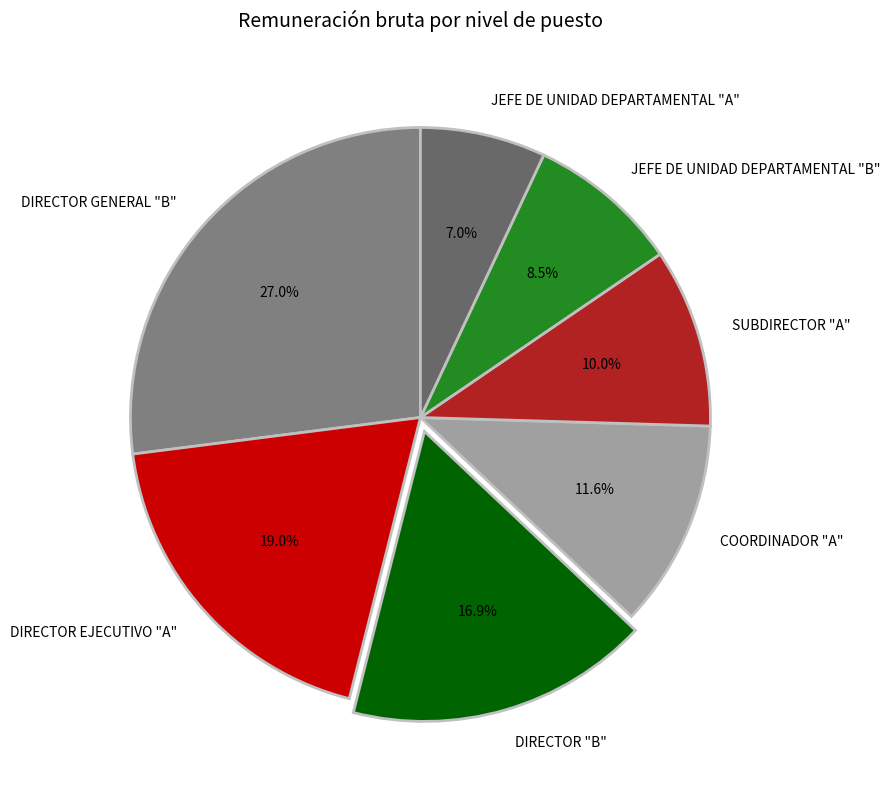

Which slice is the largest?

DIRECTOR GENERAL "B"